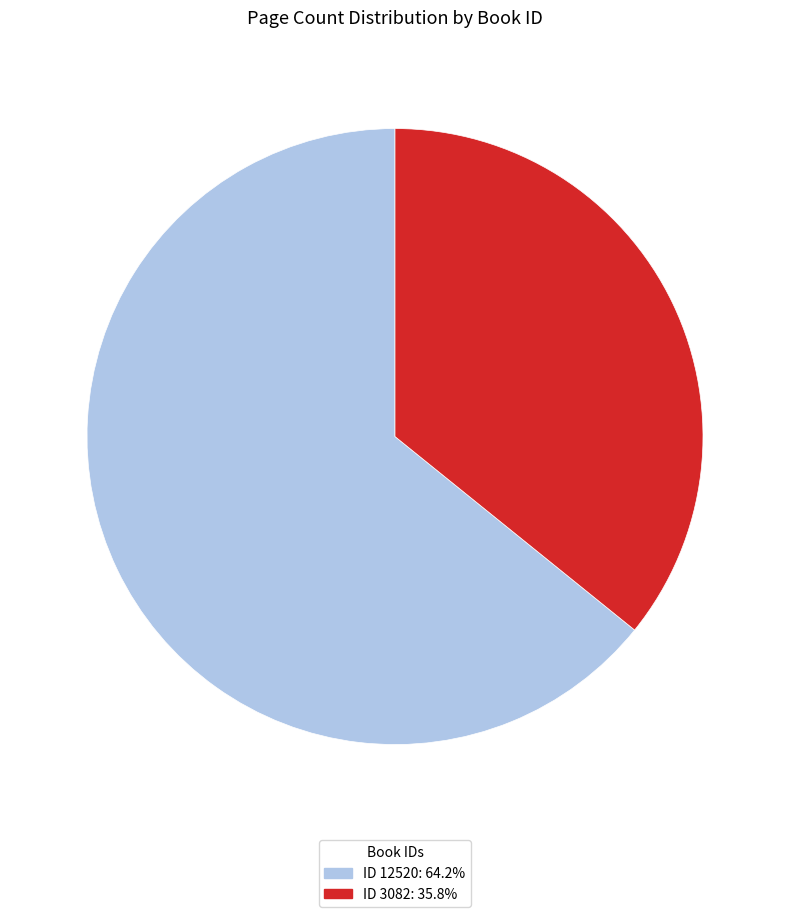

Is there a majority slice in this chart?

Yes